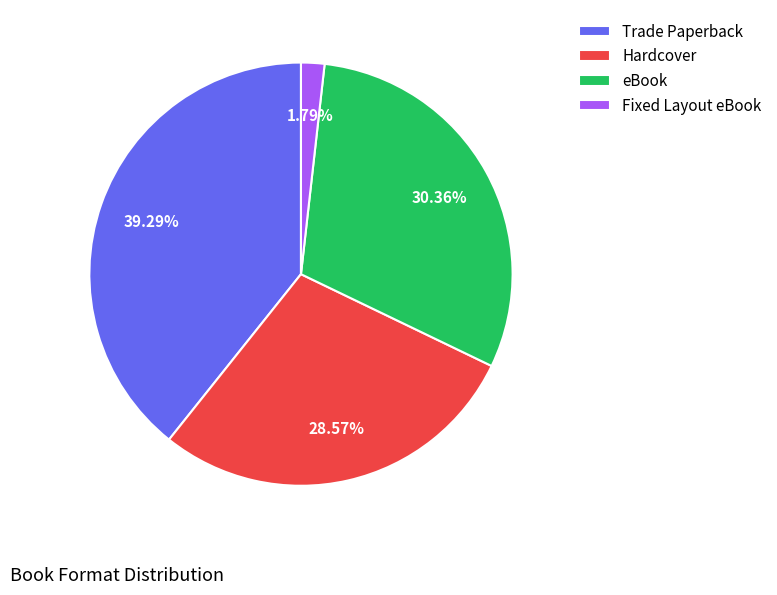

To the nearest percent, what percentage of the pie is eBook?

30%